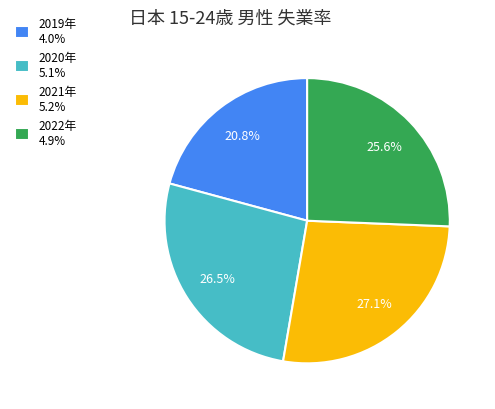

Rank the categories by value from highest to lowest.

2021年 5.2%, 2020年 5.1%, 2022年 4.9%, 2019年 4.0%